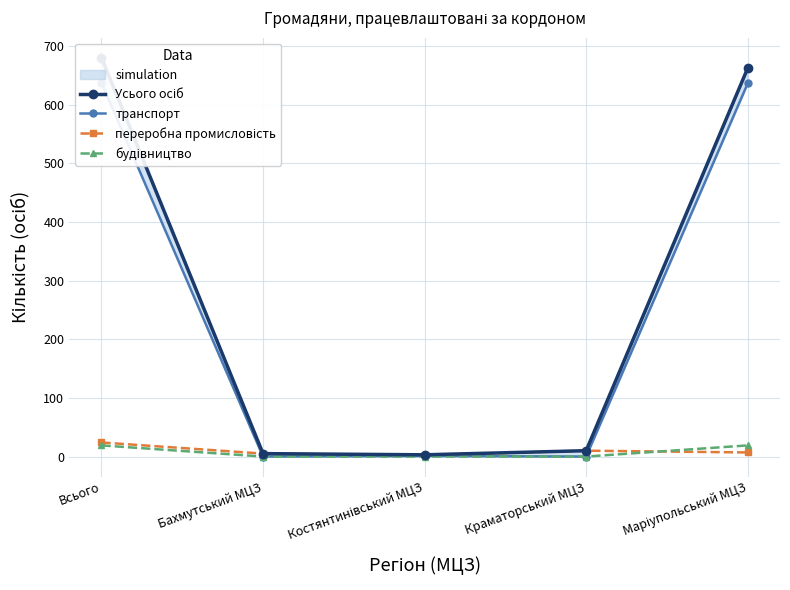

Where is переробна промисловість nearest to the value 13?

Краматорський МЦЗ